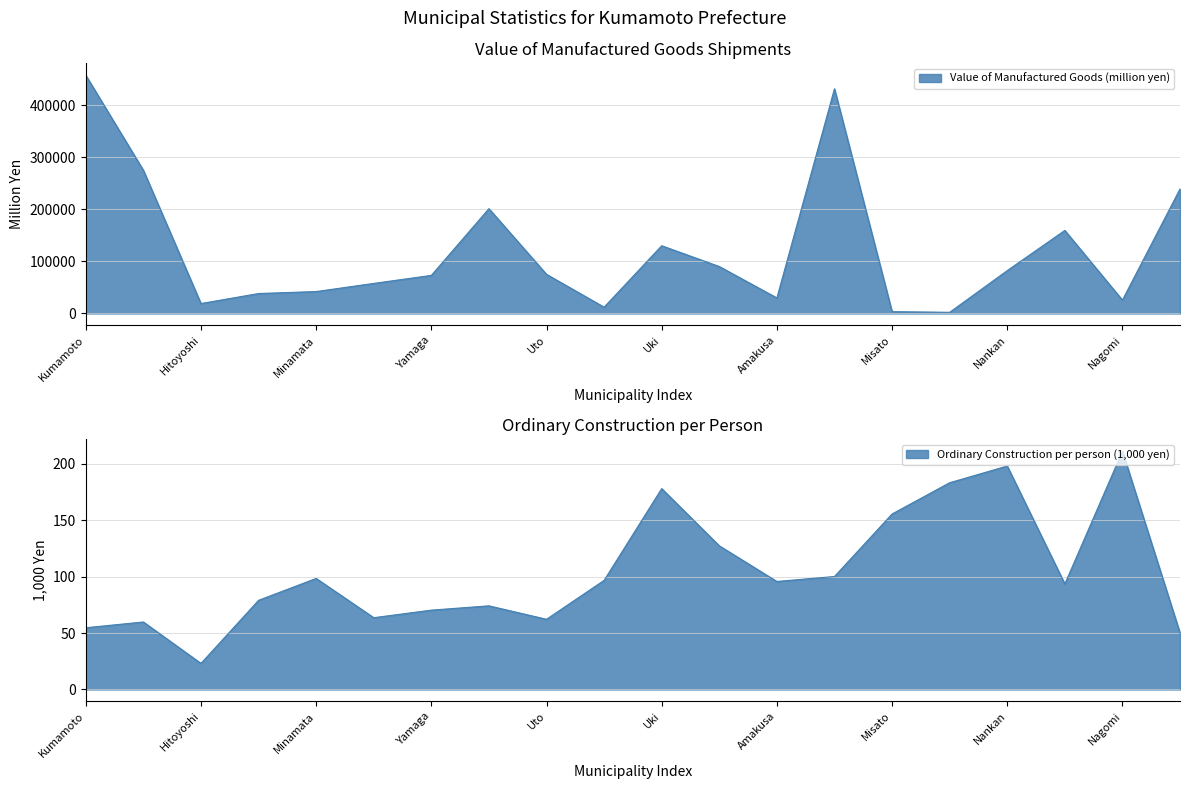

True or false: Ordinary Construction per person (1000 yen) has more than 0 points higher than both neighbors.

True